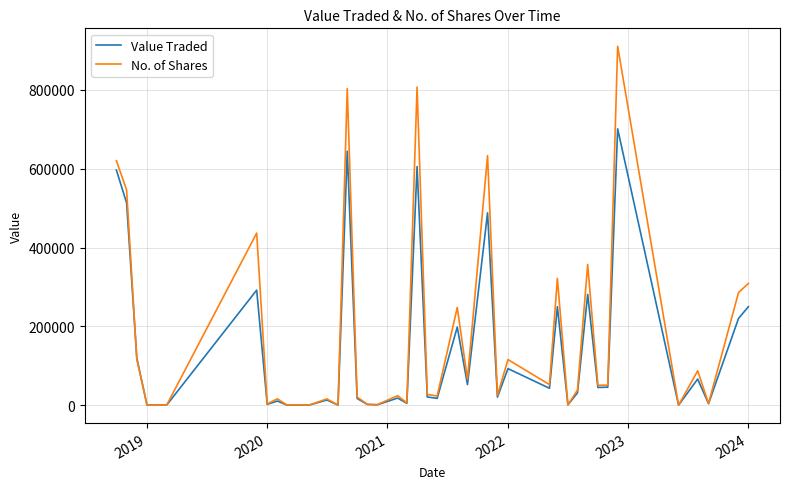

Rank the series by their maximum value, from highest to lowest.

No. of Shares, Value Traded